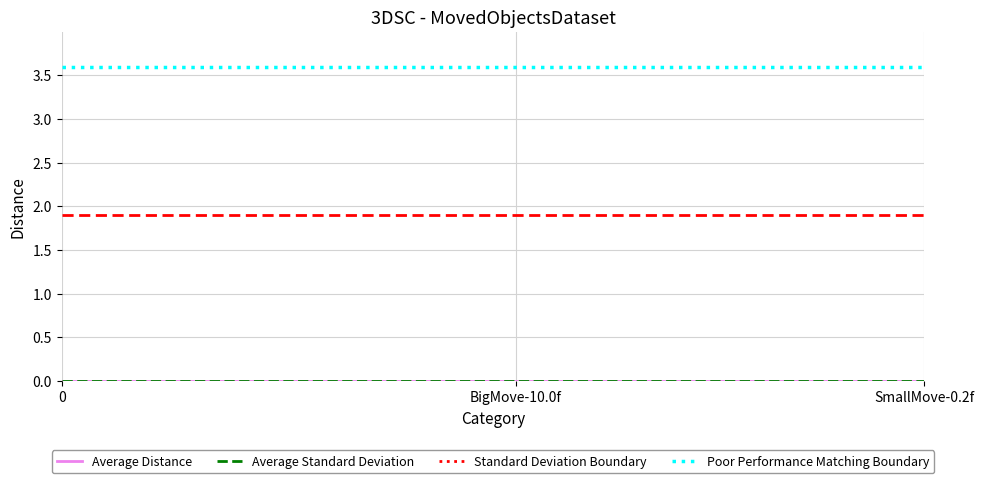

True or false: Poor Performance Matching Boundary and Average Distance cross at least once.

False